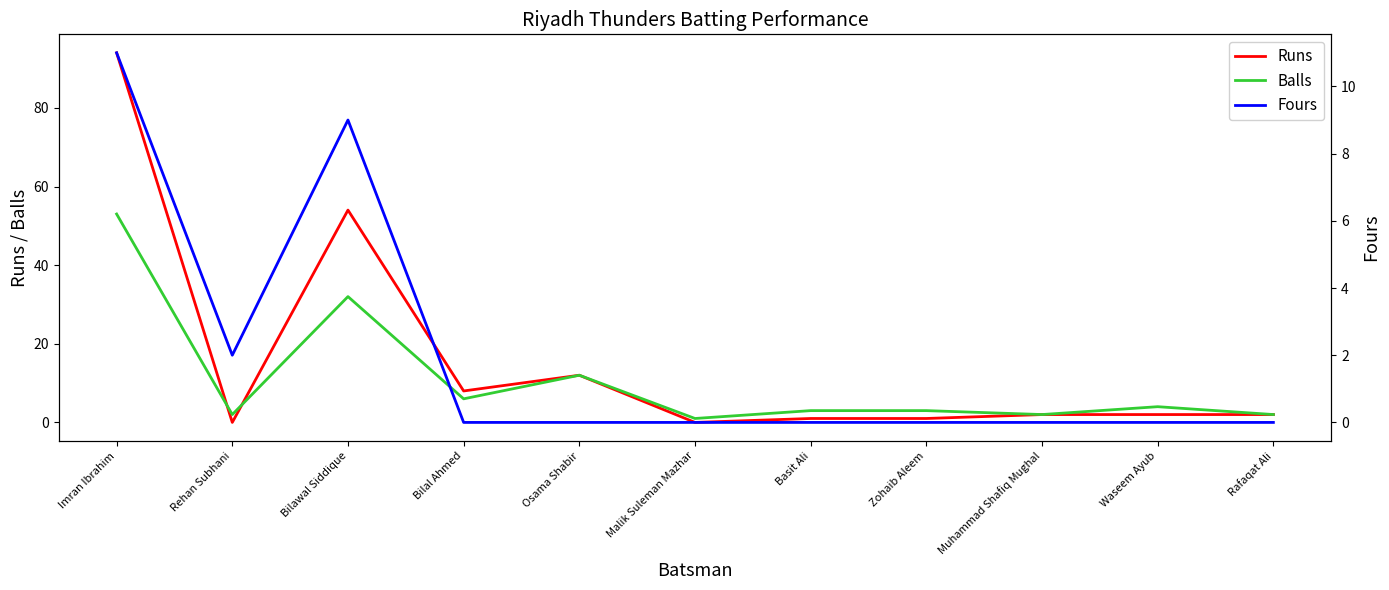

The Runs series shows 3 at Rafaqat Ali. True or false?

False